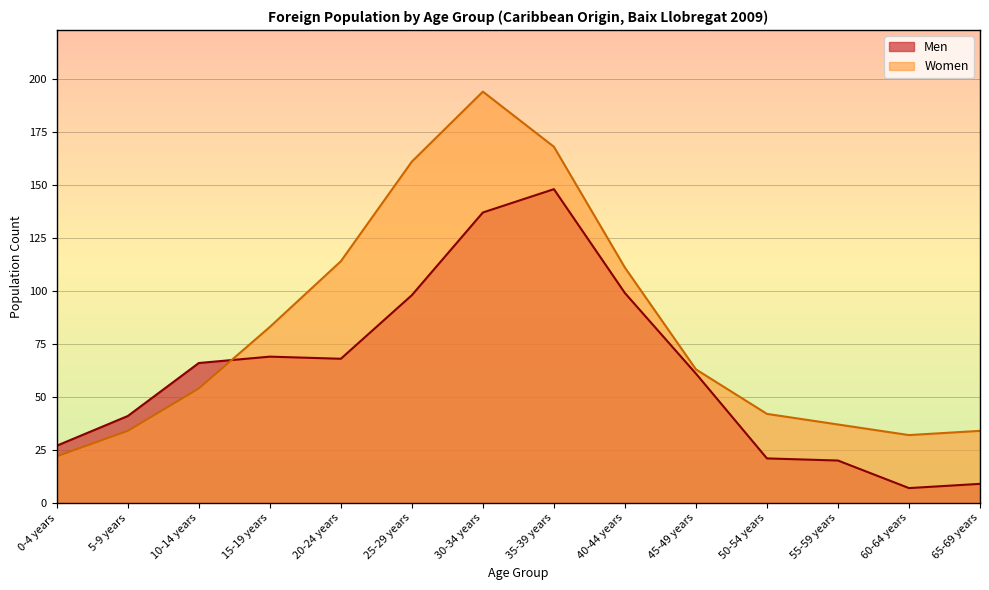

Which series changed the most between 35-39 years and 45-49 years?

Women